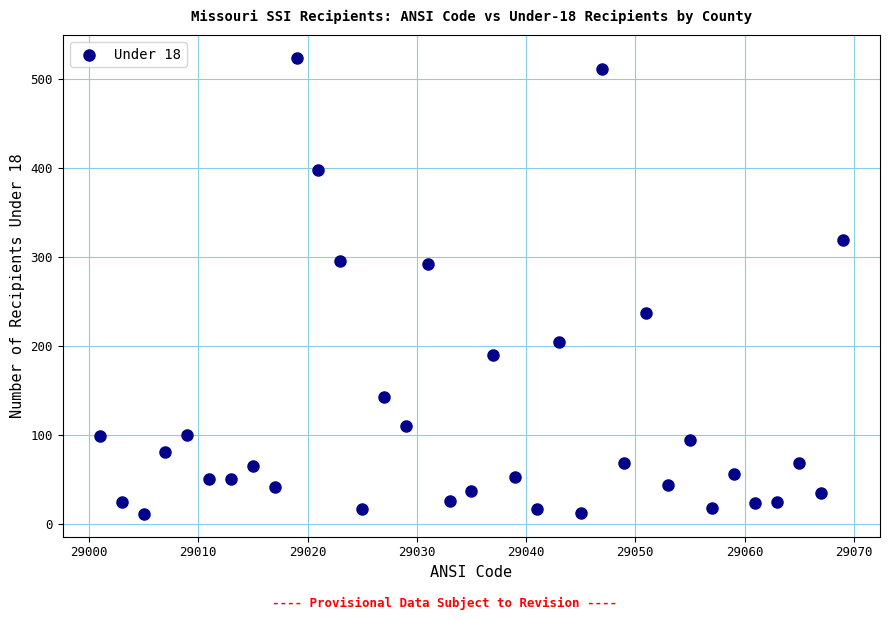

What is the range of X values (max minus min)?

68